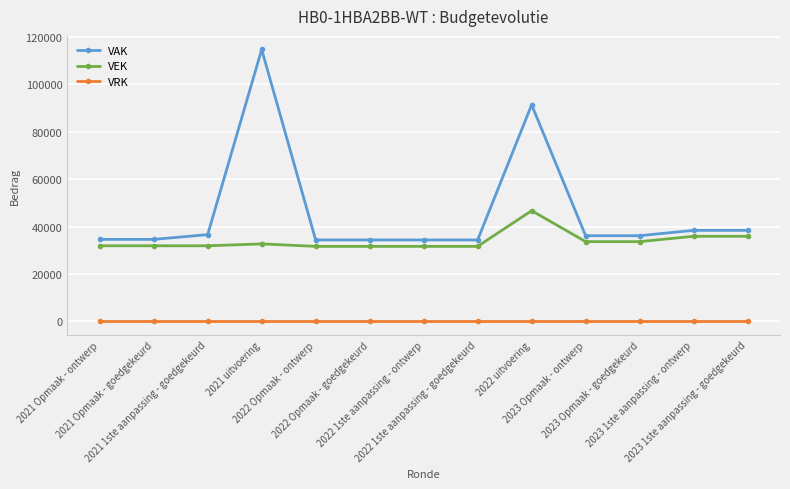

True or false: VRK and VEK intersect in this chart.

False